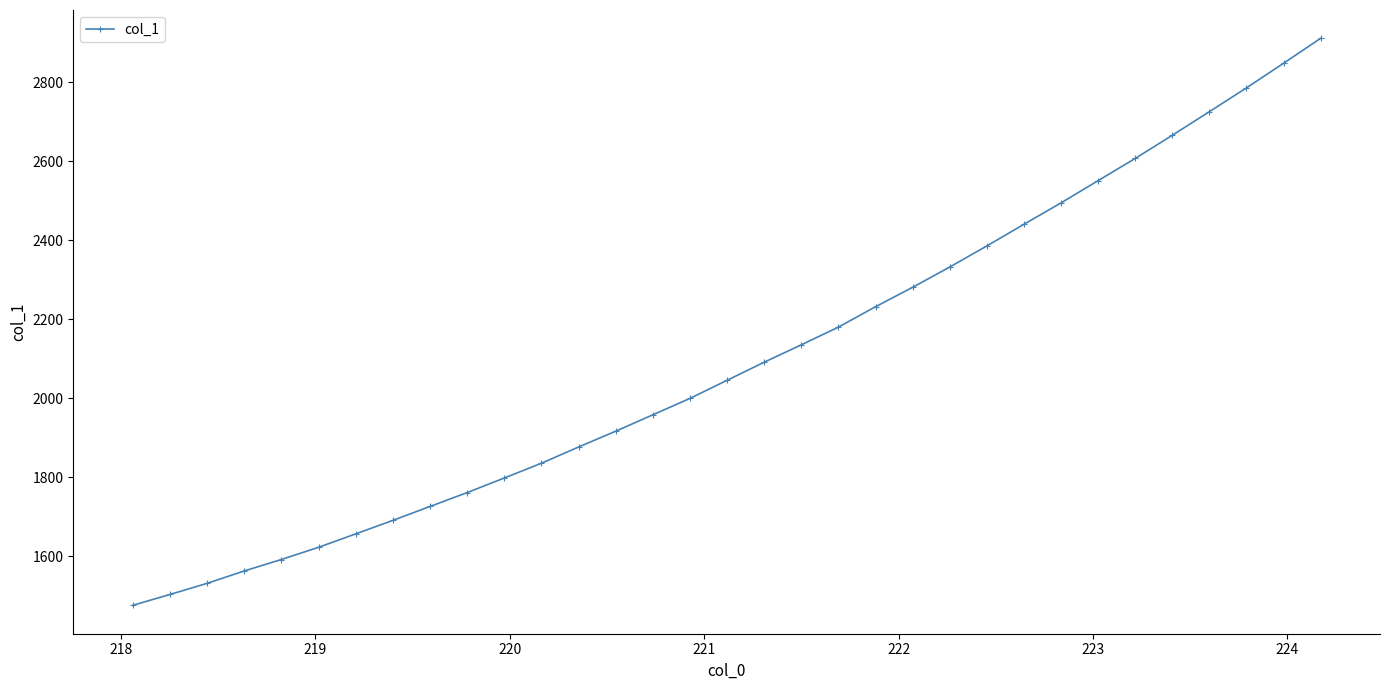

How many lines are shown in the chart?

1